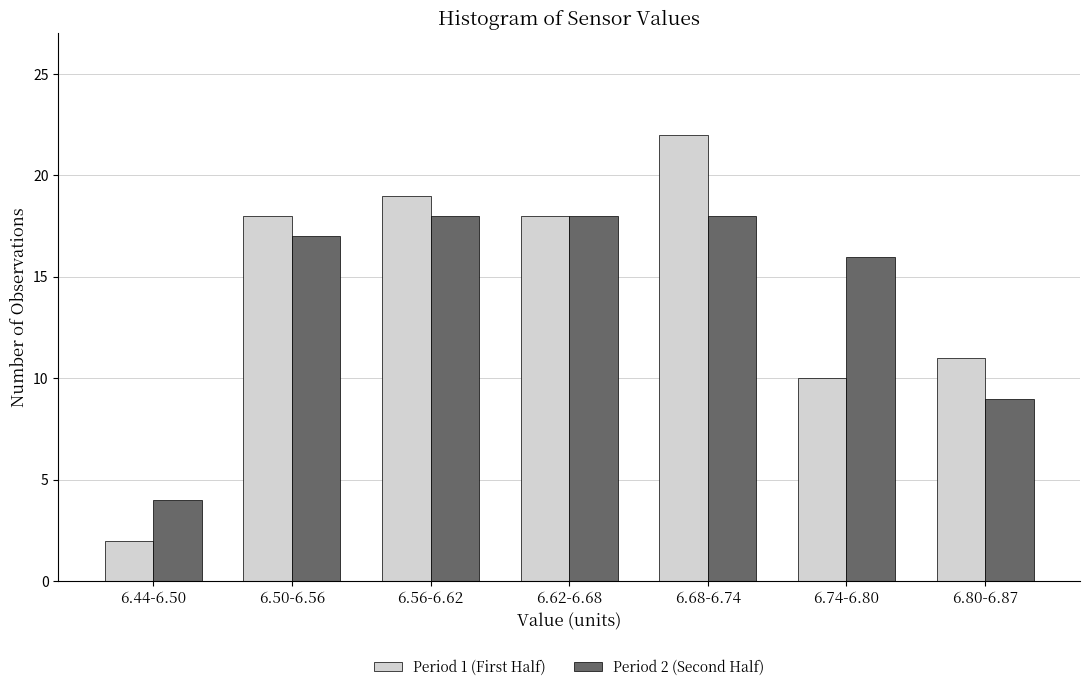

Reading left to right, extract all data points from this chart.

Period 1 (First Half): 2	18	19	18	22	10	11
Period 2 (Second Half): 4	17	18	18	18	16	9